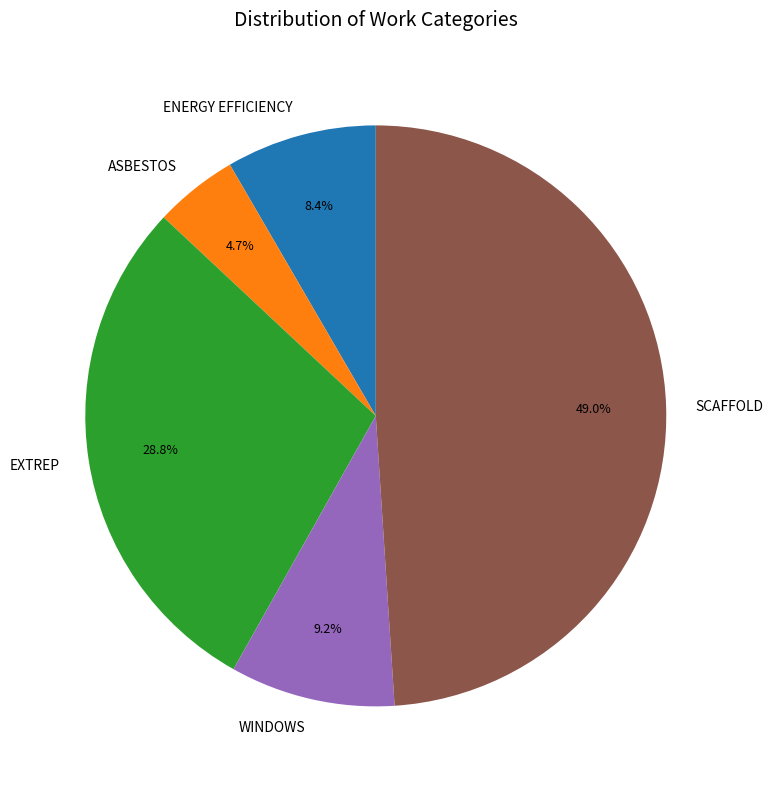

To the nearest percent, what is the difference between the largest and smallest slice percentages?

44%